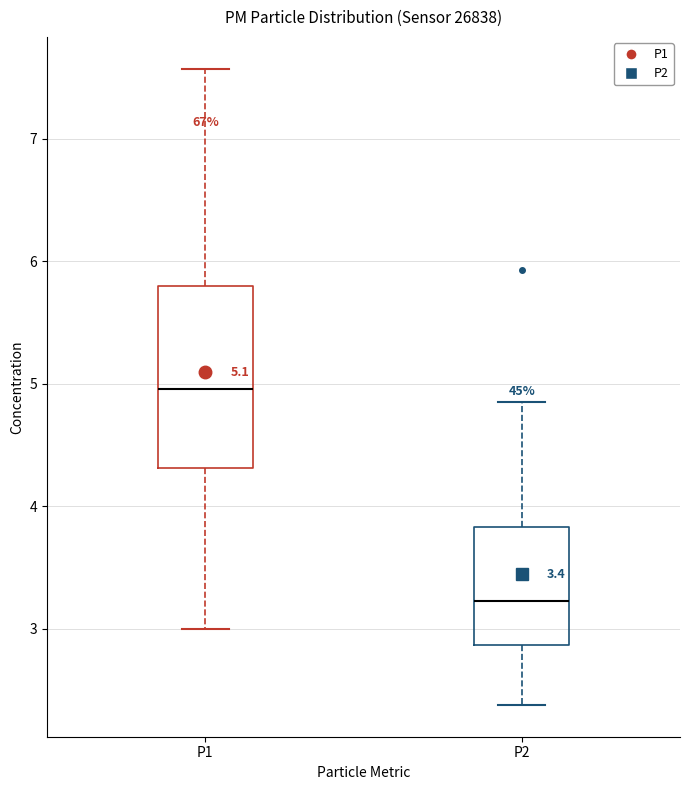

Which box's median line is the highest?

P1